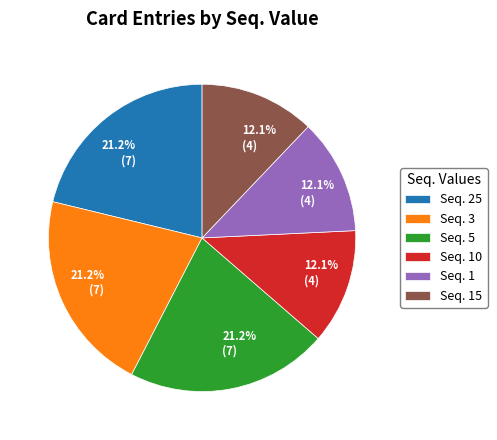

Approximately how many times larger is the value at Seq. 5 compared to Seq. 25?

1.0